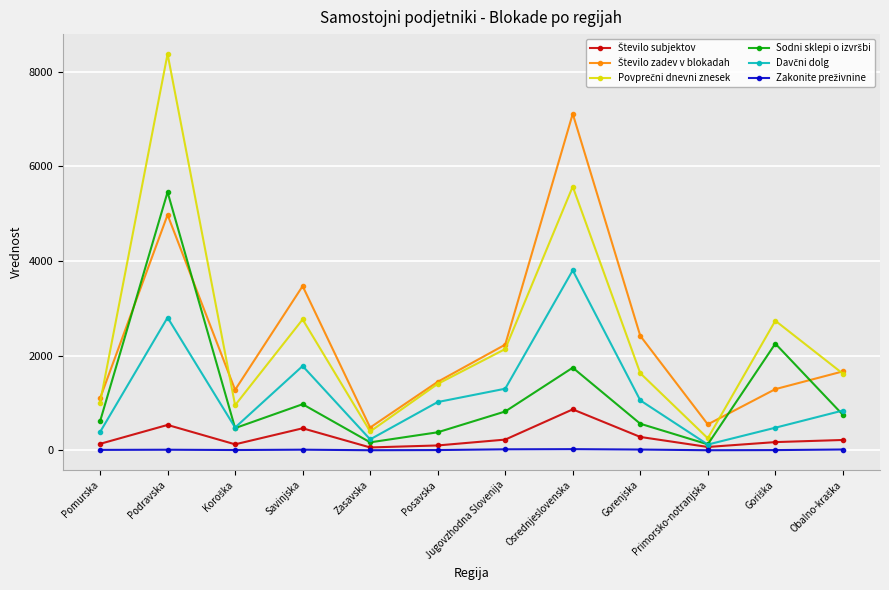

What is the maximum value shown in the chart?

8380.4